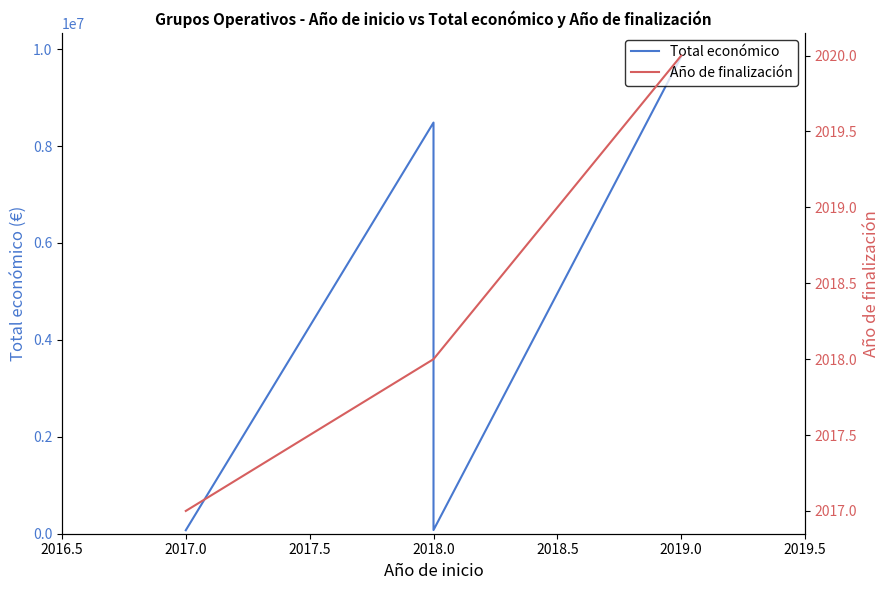

Where is Total económico nearest to the value 4959866?

2018.0